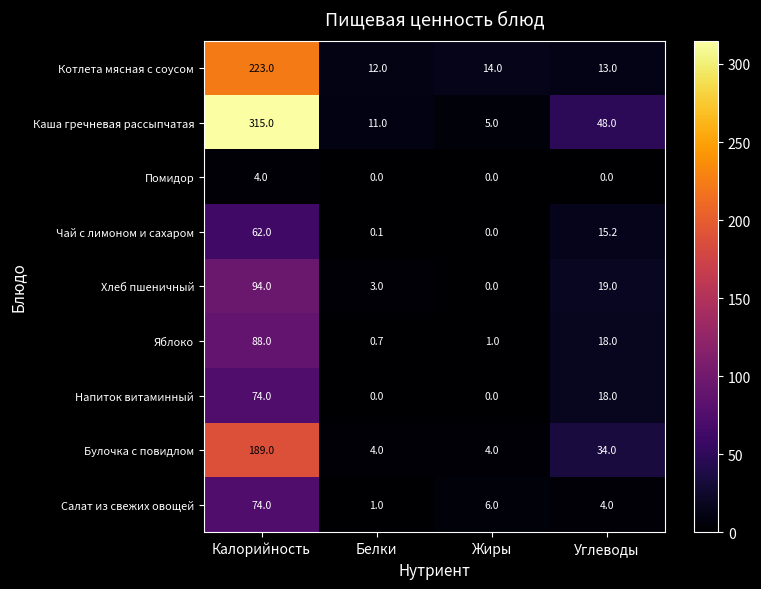

What is the difference between the second highest and second lowest values in the Котлета мясная с соусом series?

1.0